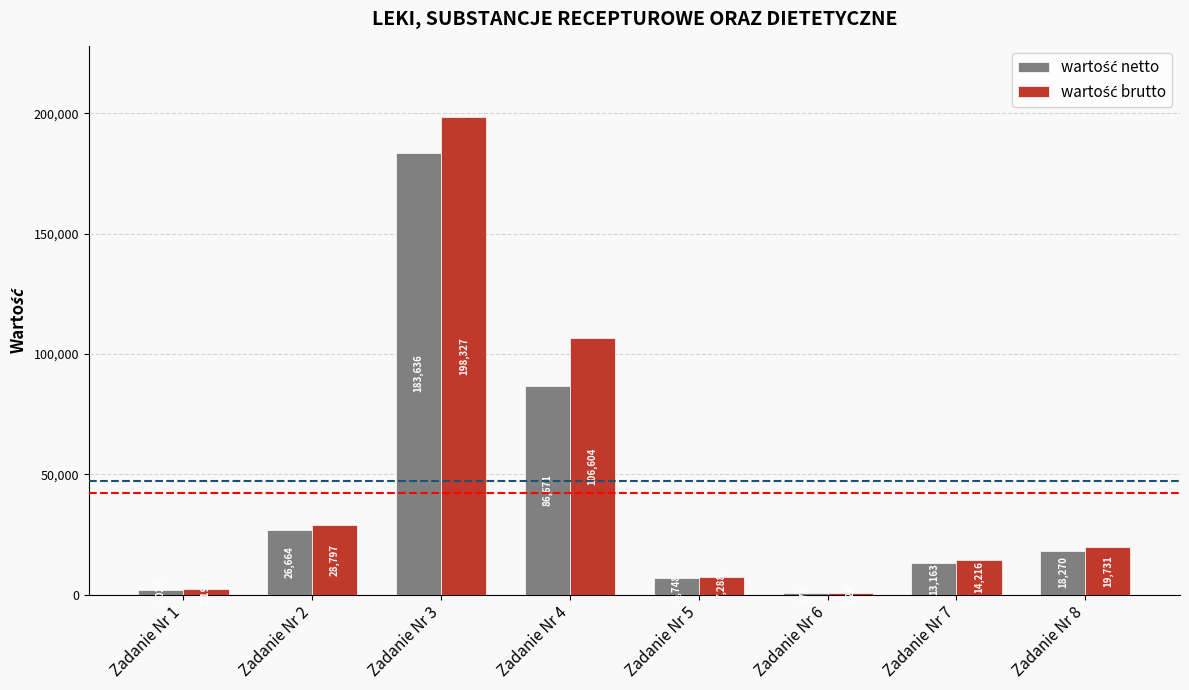

At which category does the chart reach its peak across all series?

Zadanie Nr 3